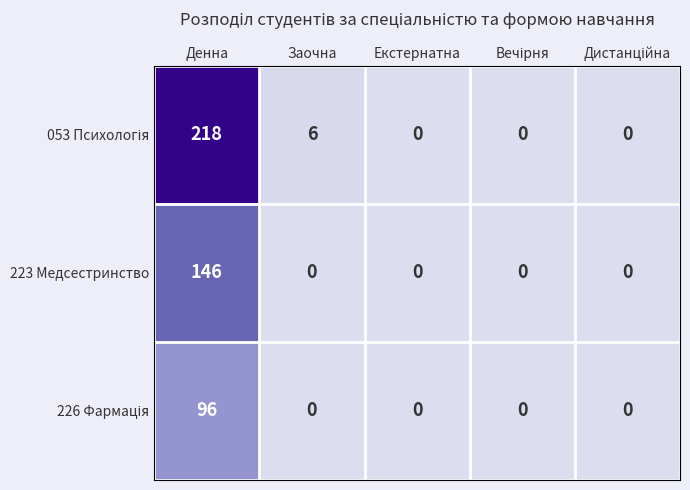

What is the total value across all series at Денна?

460